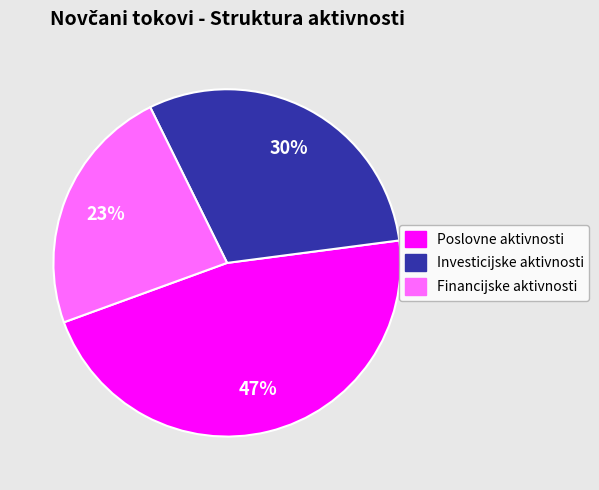

To the nearest percent, what is the average slice percentage?

33%